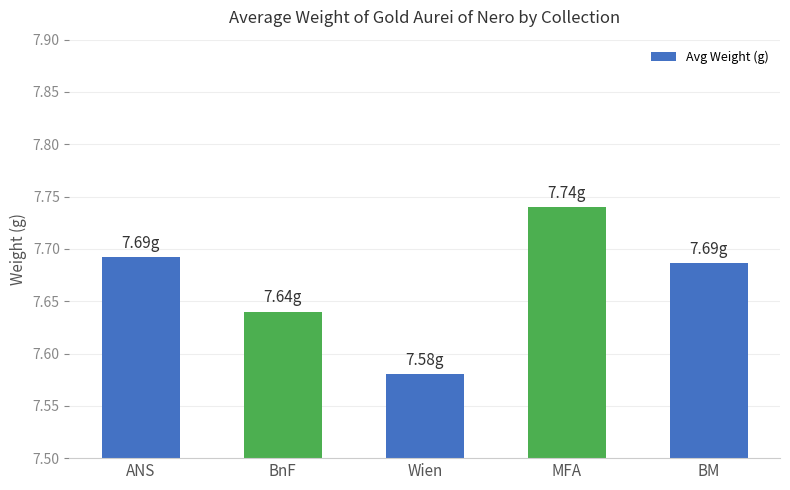

Count the number of categories in the chart.

5